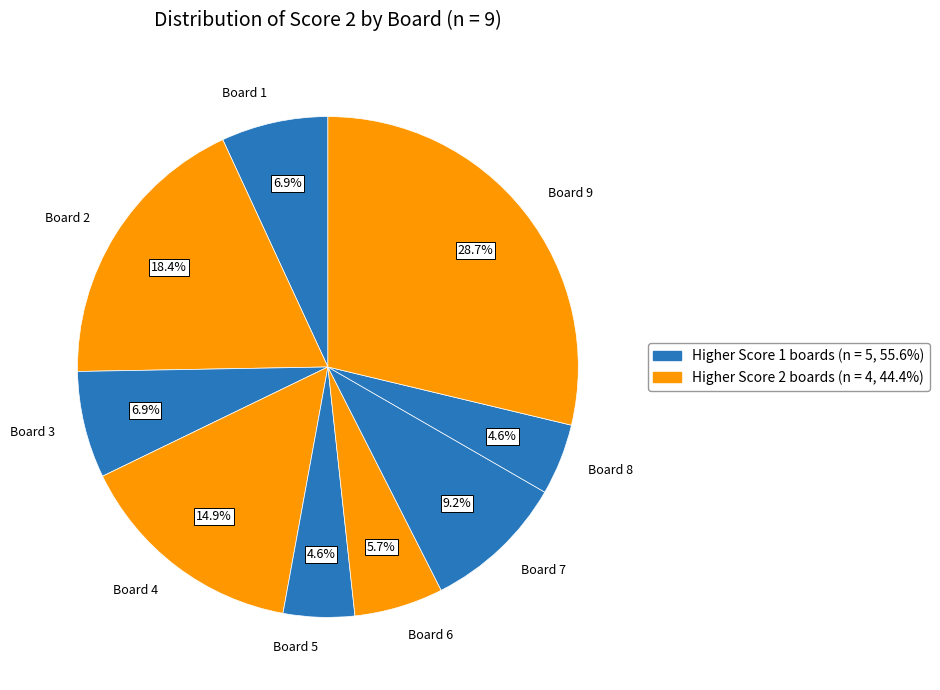

Is there a majority slice in this chart?

No